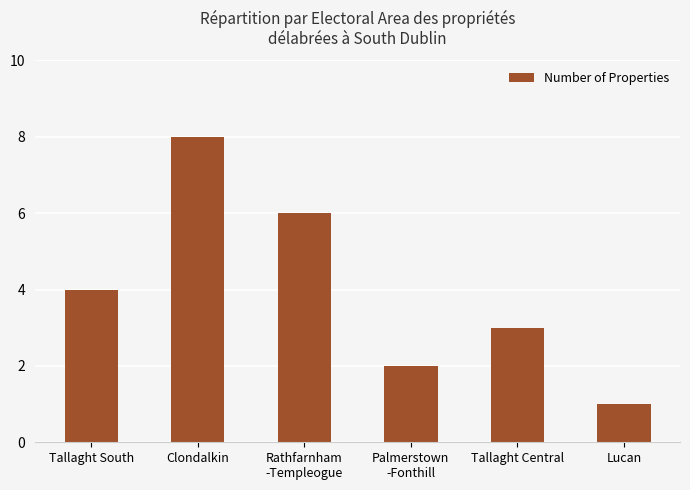

At which category does the chart reach its peak across all series?

Clondalkin